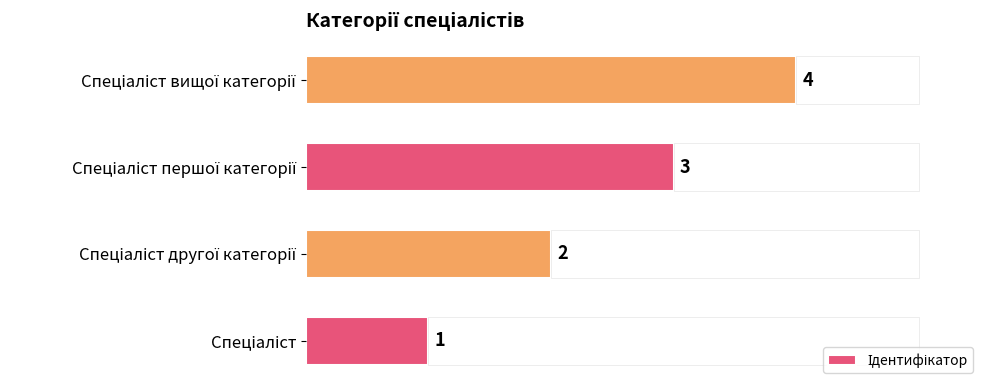

What is the change in value from Спеціаліст першої категорії to Спеціаліст вищої категорії?

+1